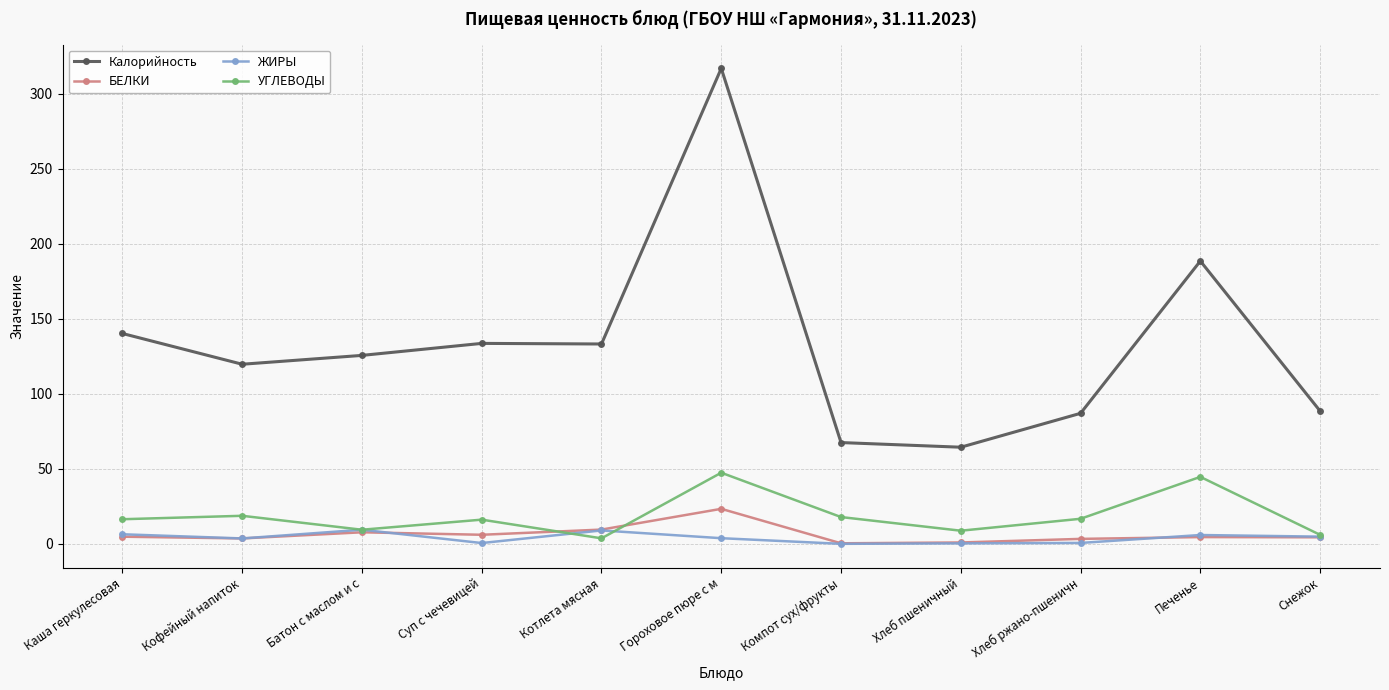

At which label does Калорийность first exceed 125?

Каша геркулесовая